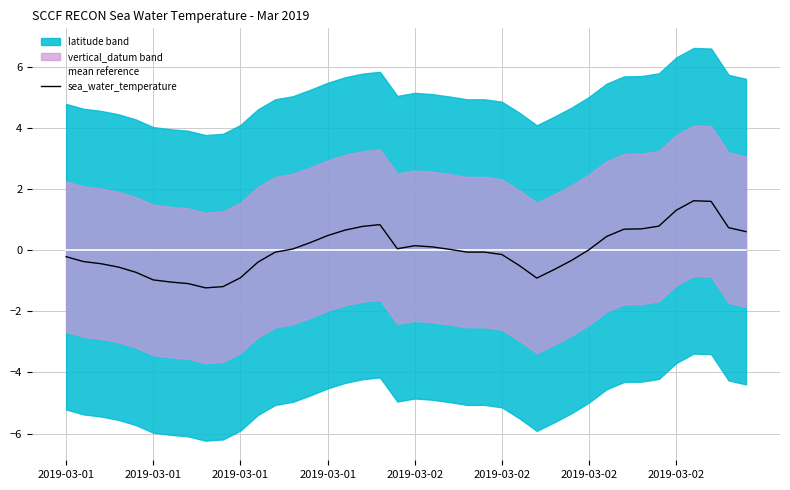

Is the value of mean reference at 38 greater than the value of sea_water_temperature at 34?

No